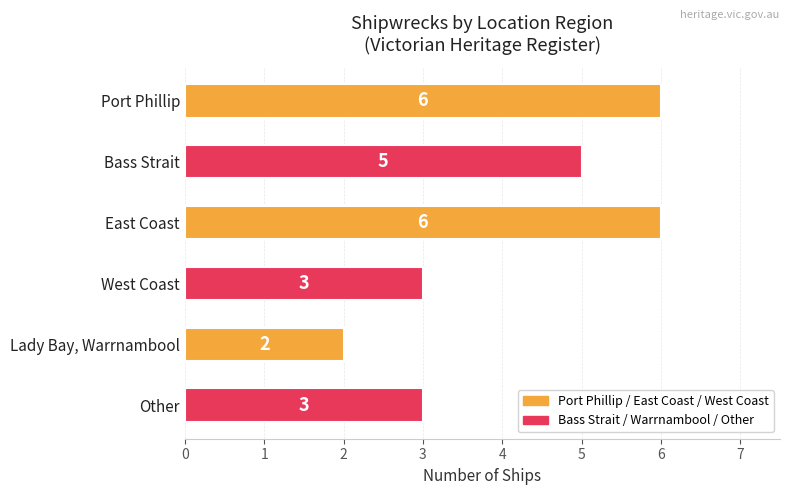

What value does the data have at Port Phillip?

6